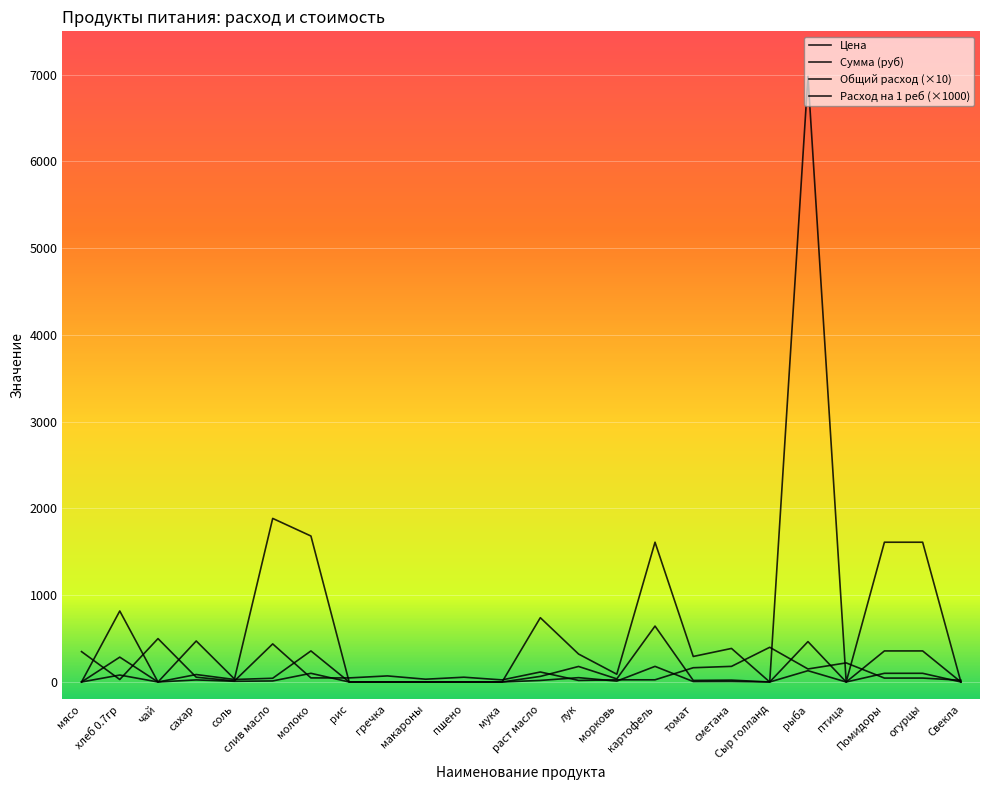

What is the label of the 19th point from the right?

слив масло